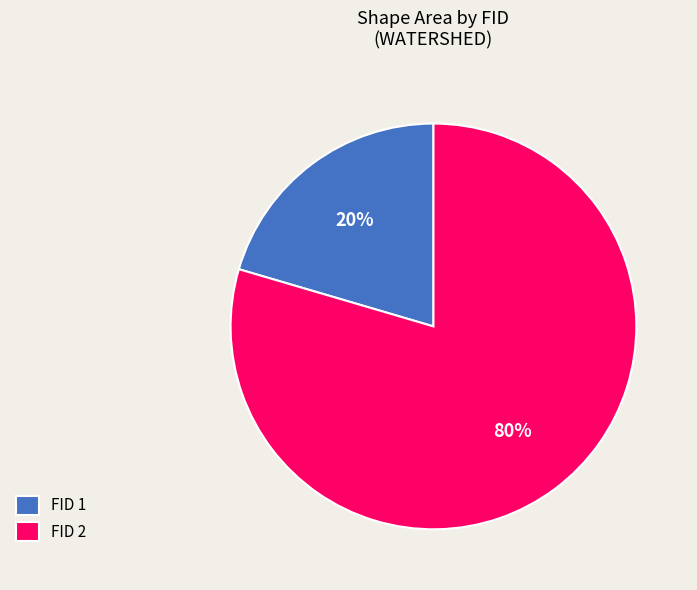

To the nearest percent, what is the average slice percentage?

50%